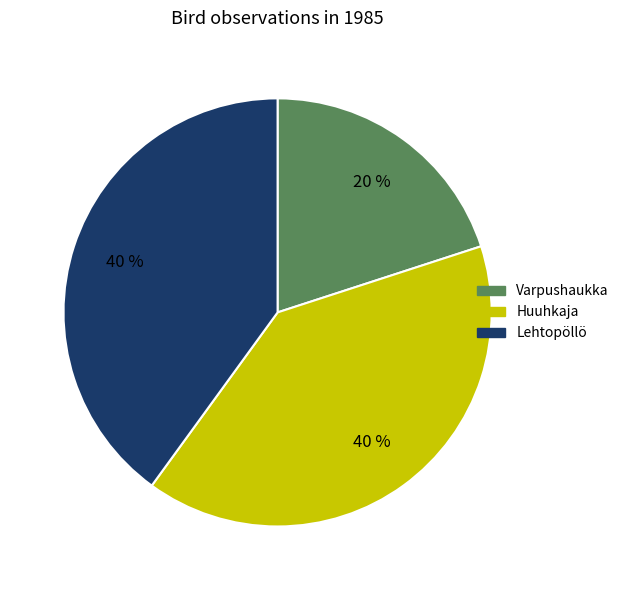

To the nearest percent, what is the average slice percentage?

33%